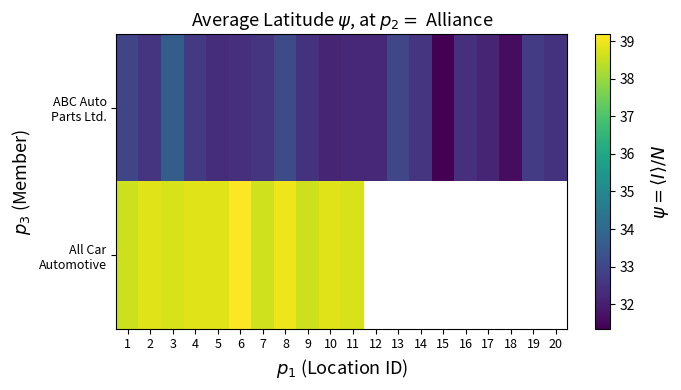

What is the difference between the maximum and minimum values in the All Car Automotive series?

0.6